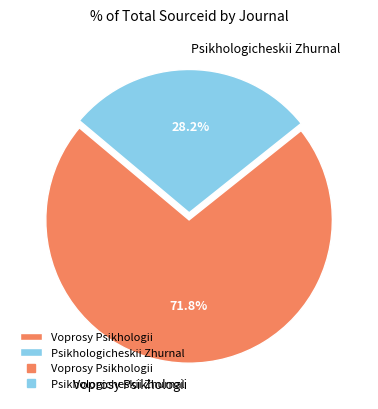

What percentage do Voprosy Psikhologii and Psikhologicheskii Zhurnal together represent?

100.0%